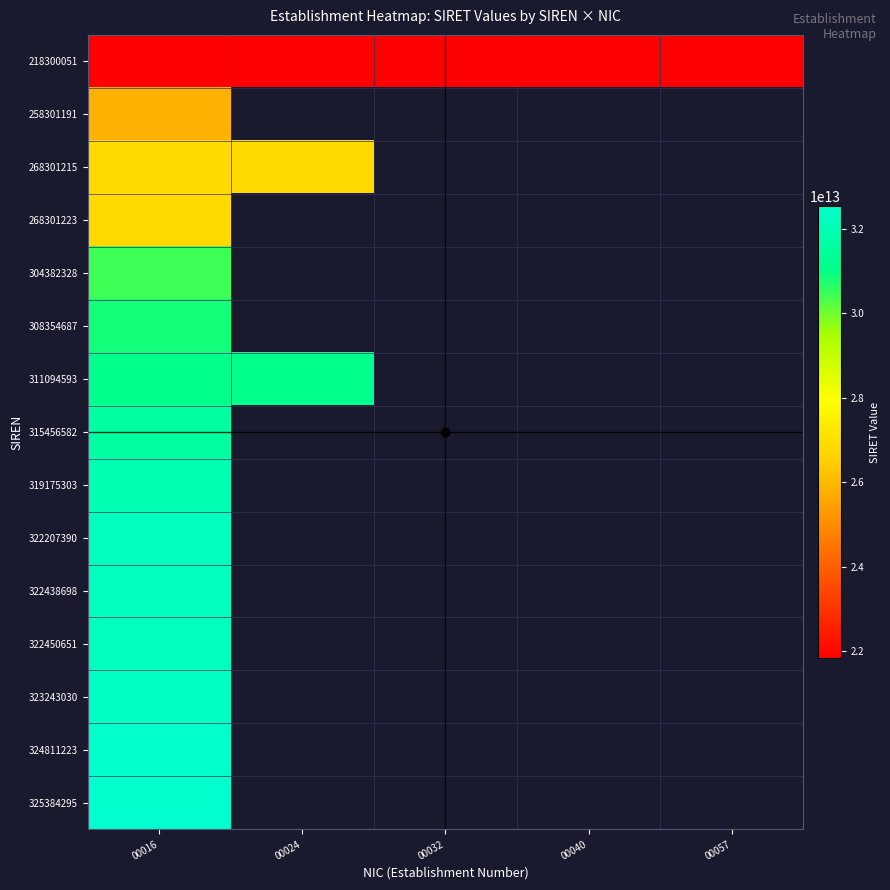

Which series has the largest total across all categories?

218300051